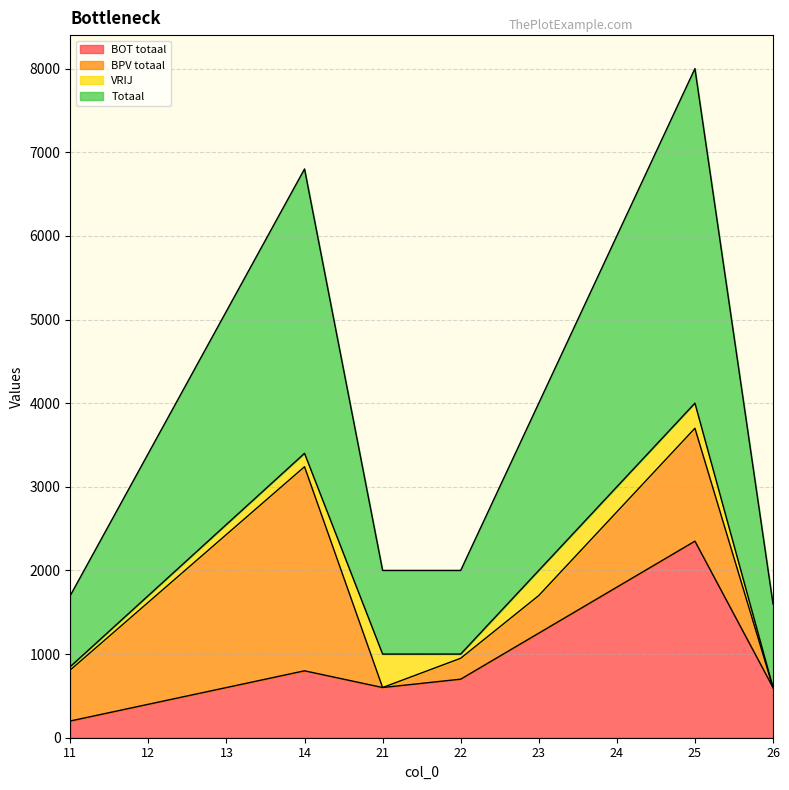

At how many categories does at least one series exceed 2450?

6